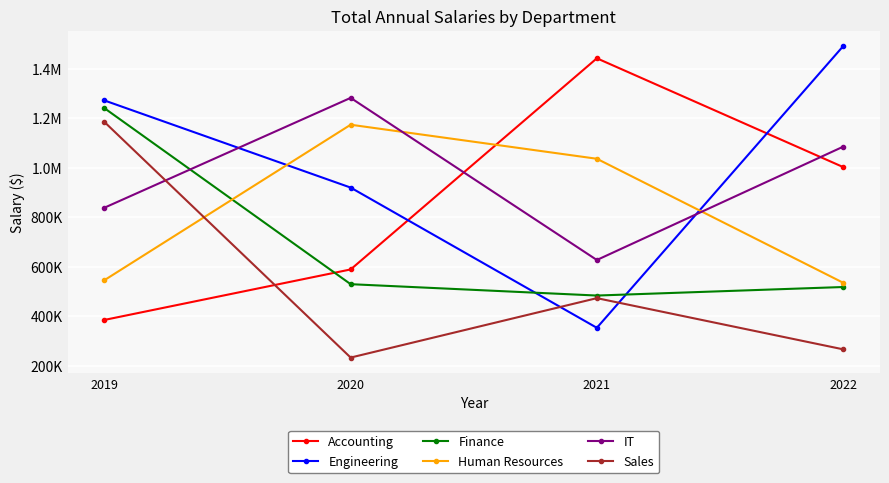

What is the highest value of the Finance series?

1240238